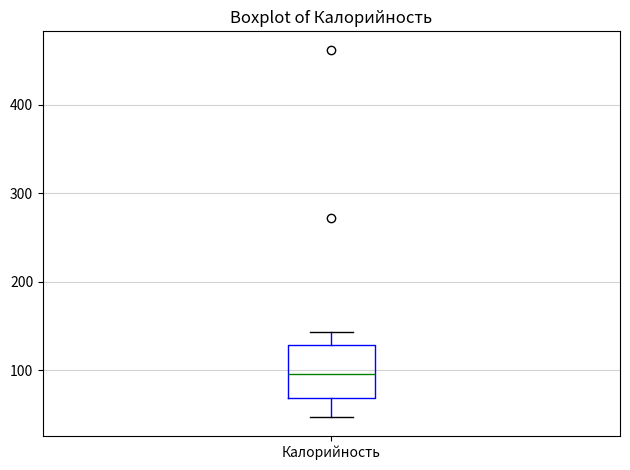

Where does the upper whisker of the box for Калорийность end on the y-axis? The values are not printed on the chart, so give them approximately, as read against the axis.

140